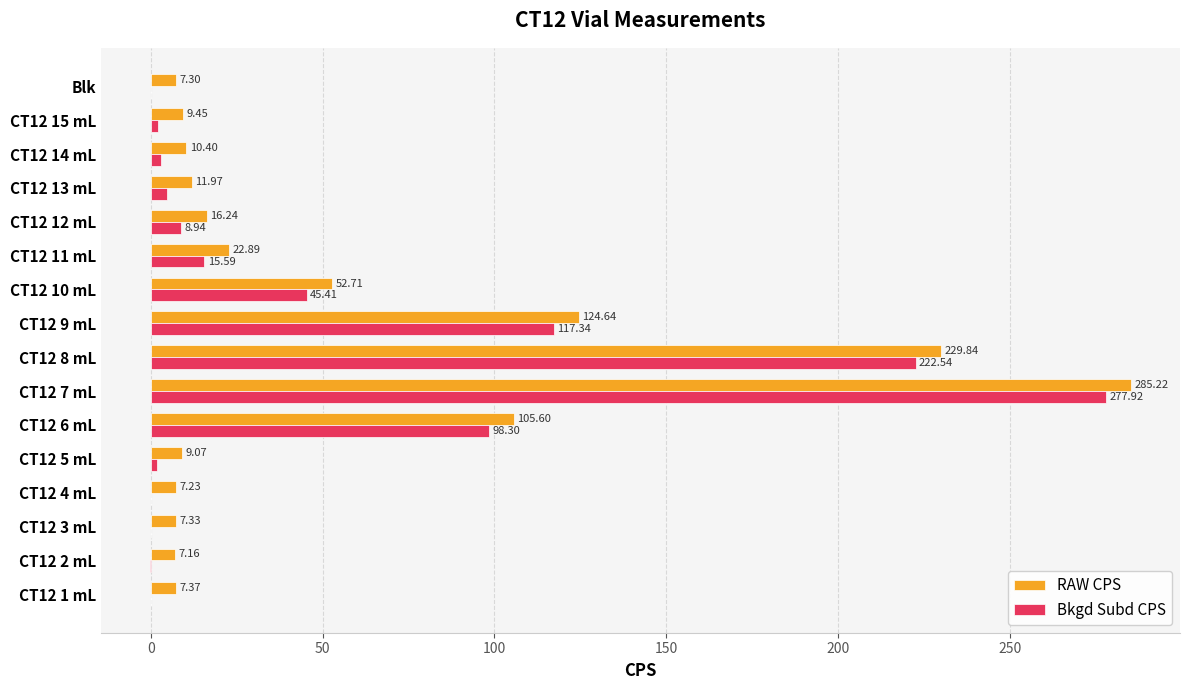

What is the sum of the RAW CPS values at CT12 1 mL and CT12 2 mL?

14.5